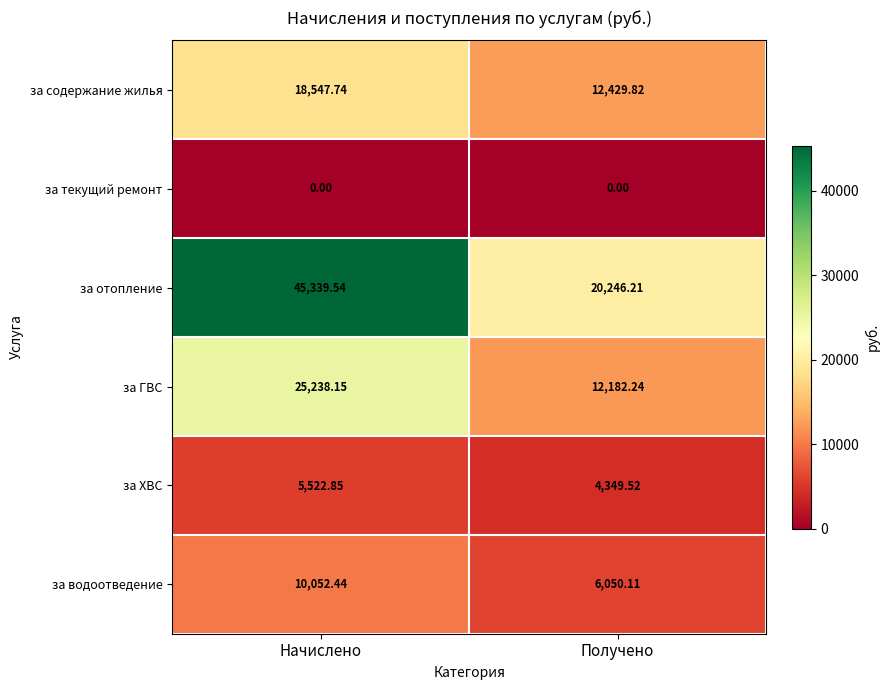

Which series has the widest spread of values?

за отопление